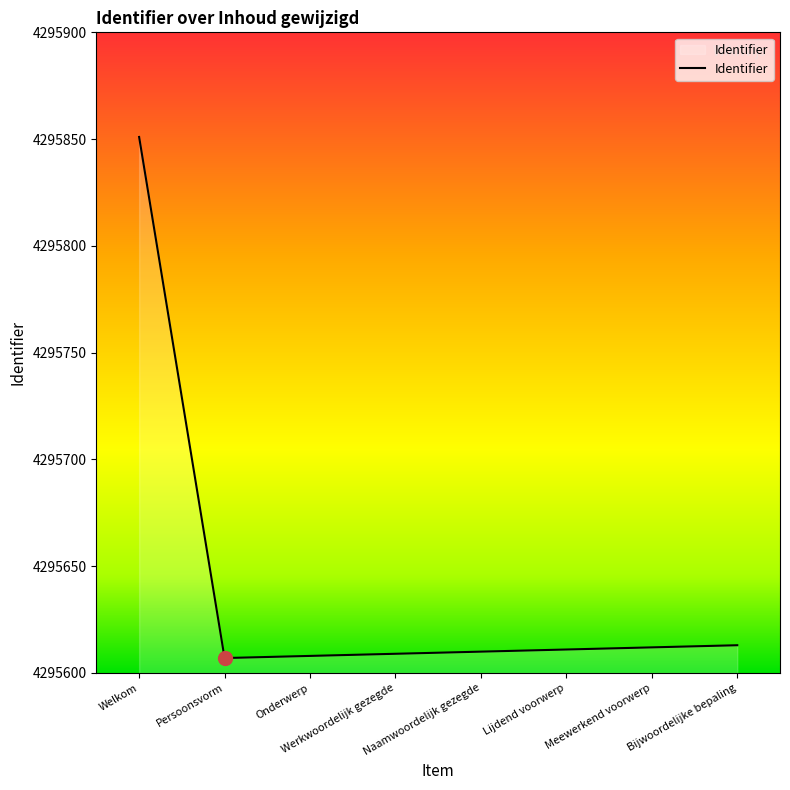

What is the change in value from Werkwoordelijk gezegde to Meewerkend voorwerp?

+3